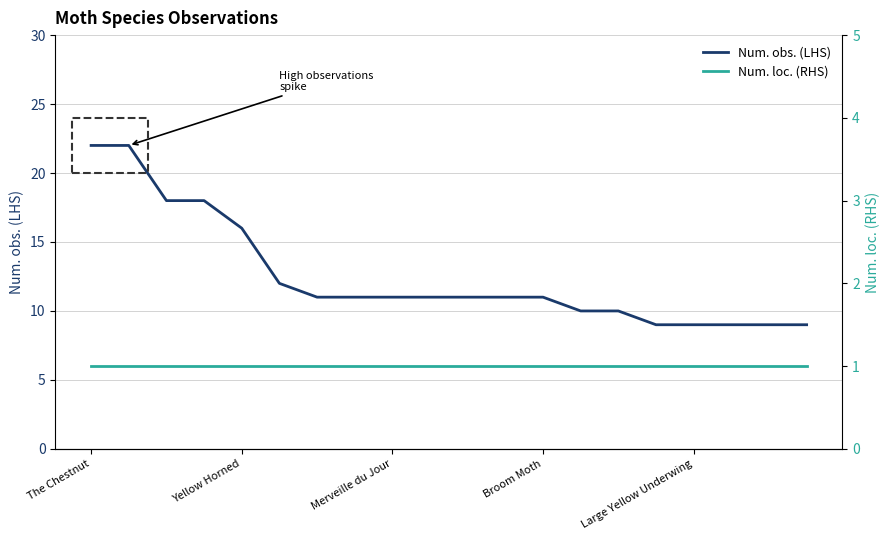

The Num. obs. (LHS) series shows 3 at 6. True or false?

False